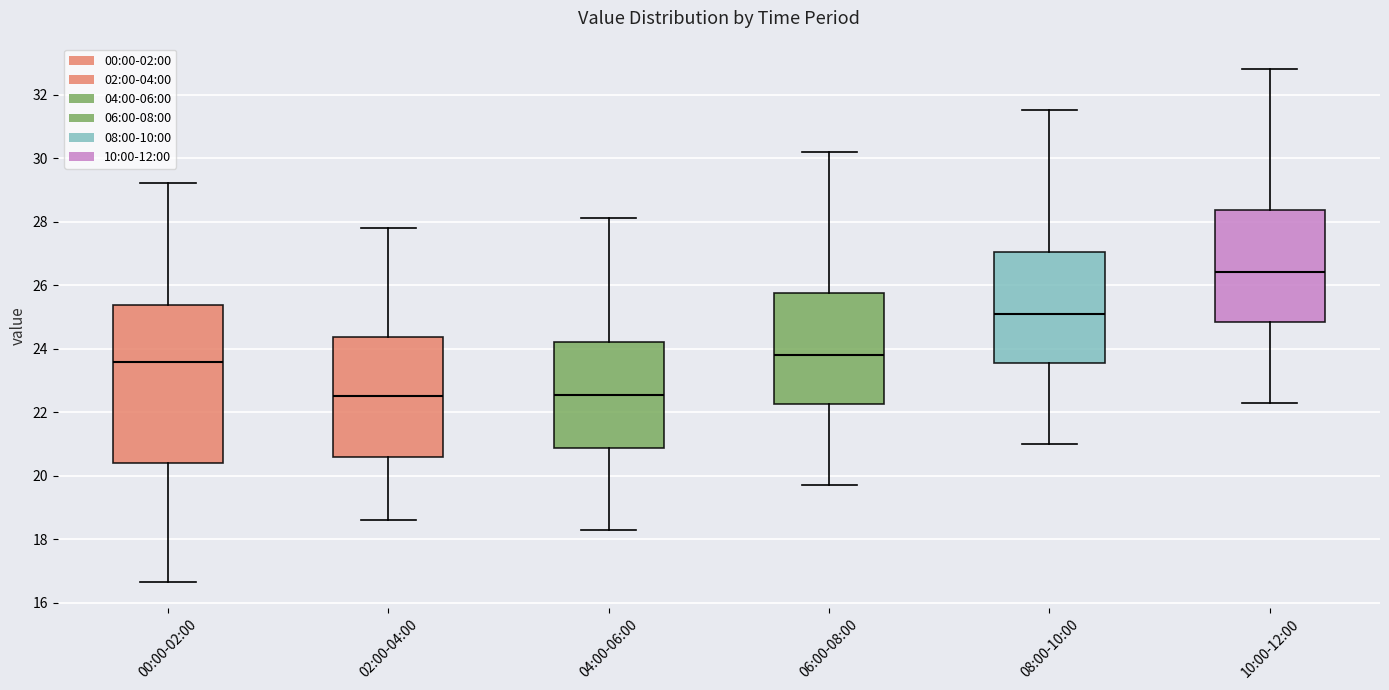

Comparing the boxes themselves (not the whiskers), which one is the tallest?

00:00-02:00